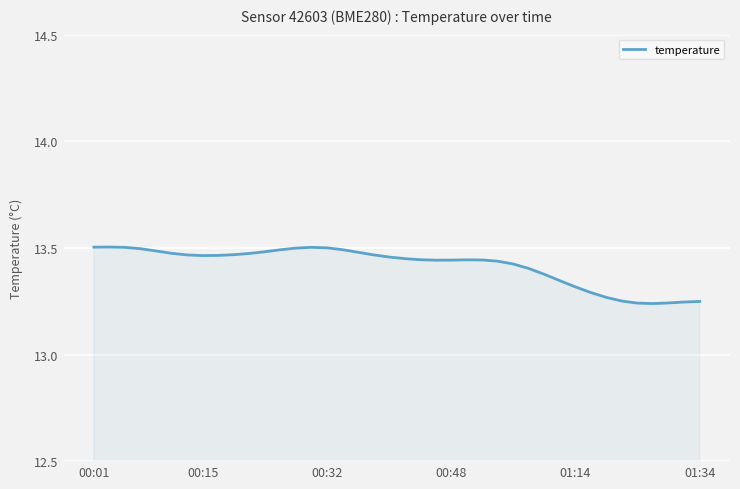

What is the difference between the maximum and minimum values?

0.3